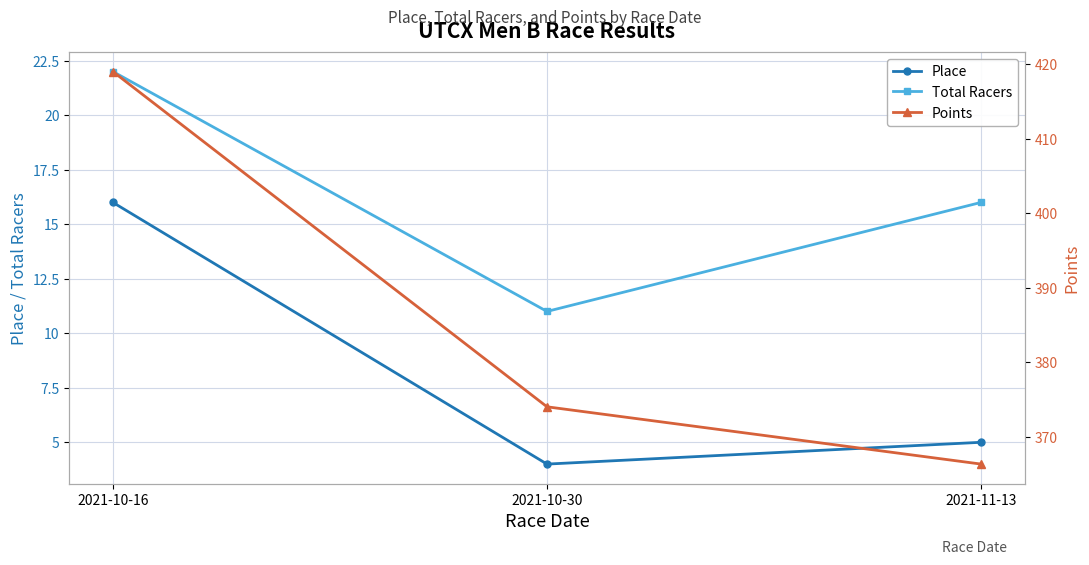

How many values in the Place series are below 5?

1